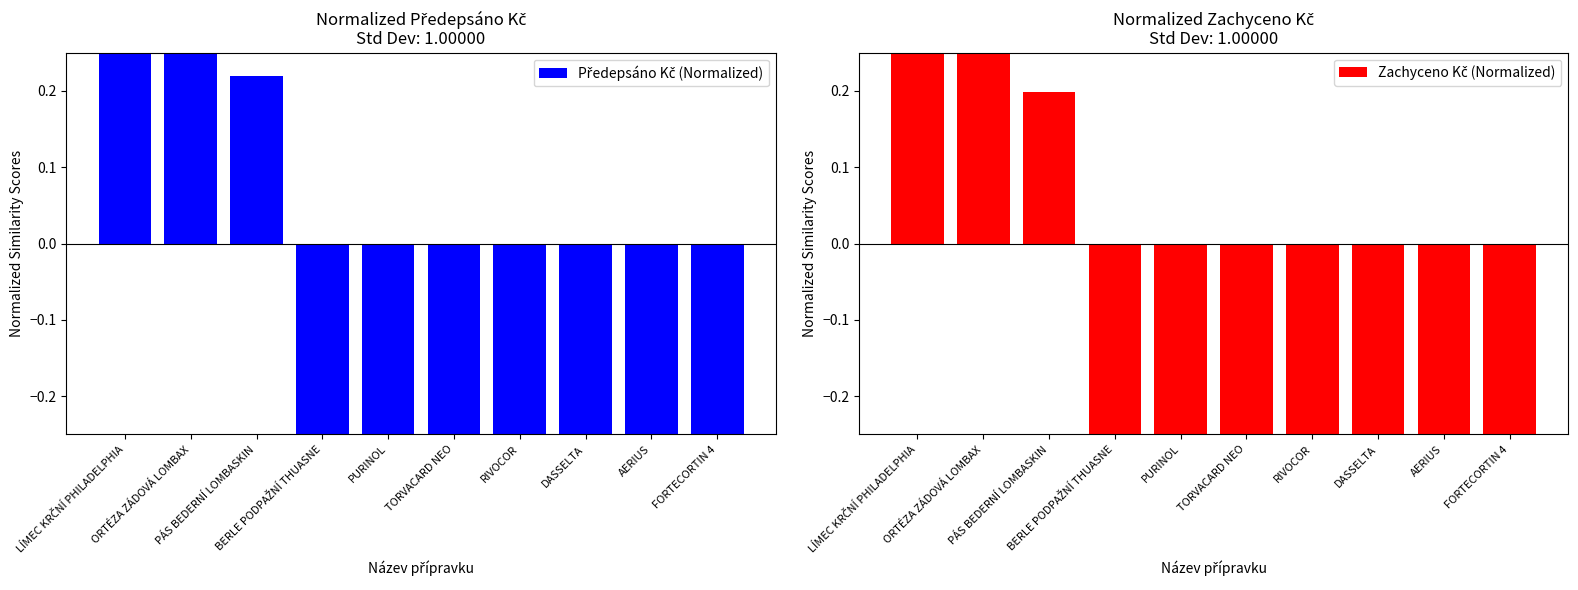

What is the difference between the maximum and minimum values in the Předepsáno Kč (Normalized) series?

3.1